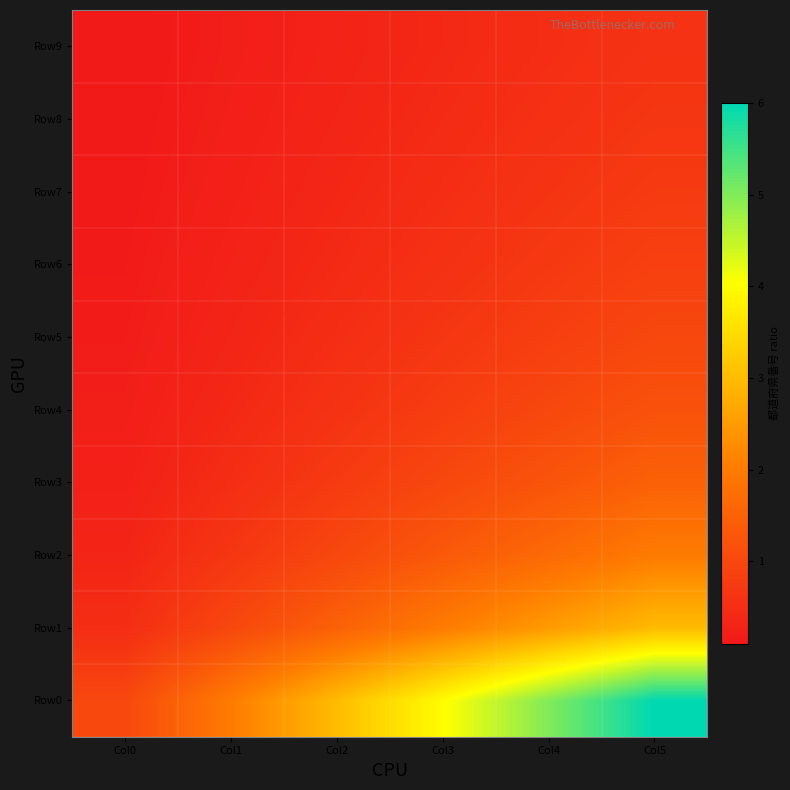

At which category is the sum across all series the highest?

Col5